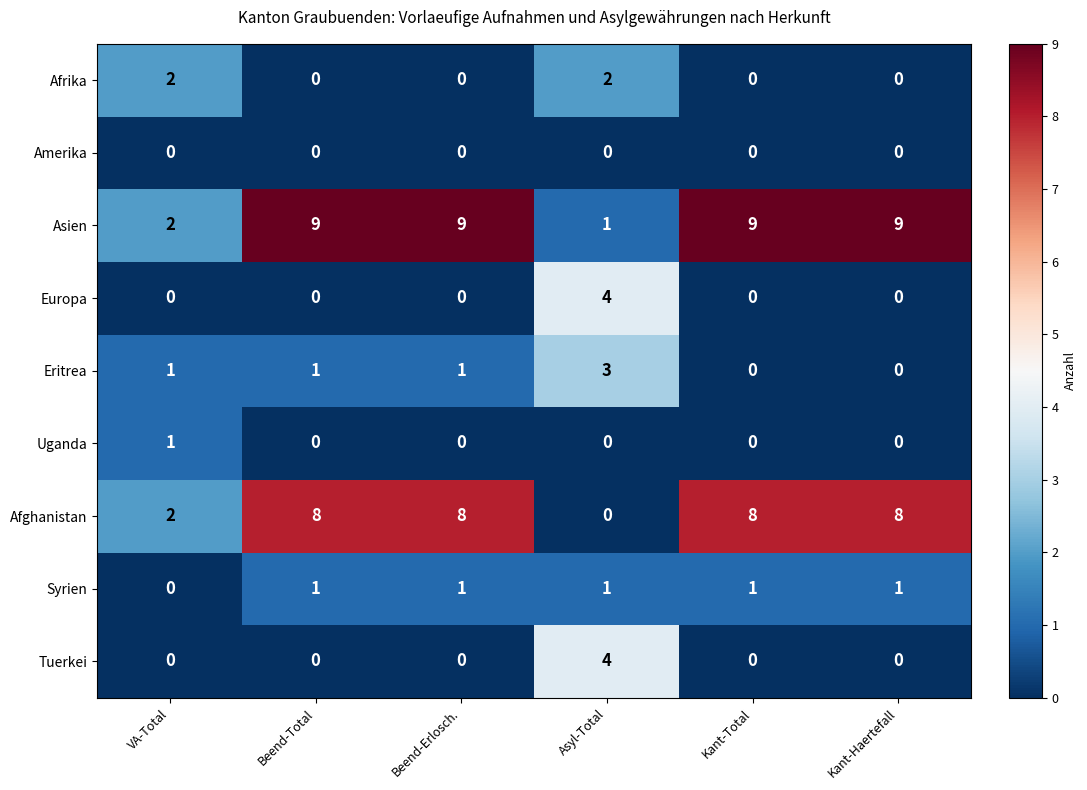

Count the Tuerkei values in the range 0 to 1.

5